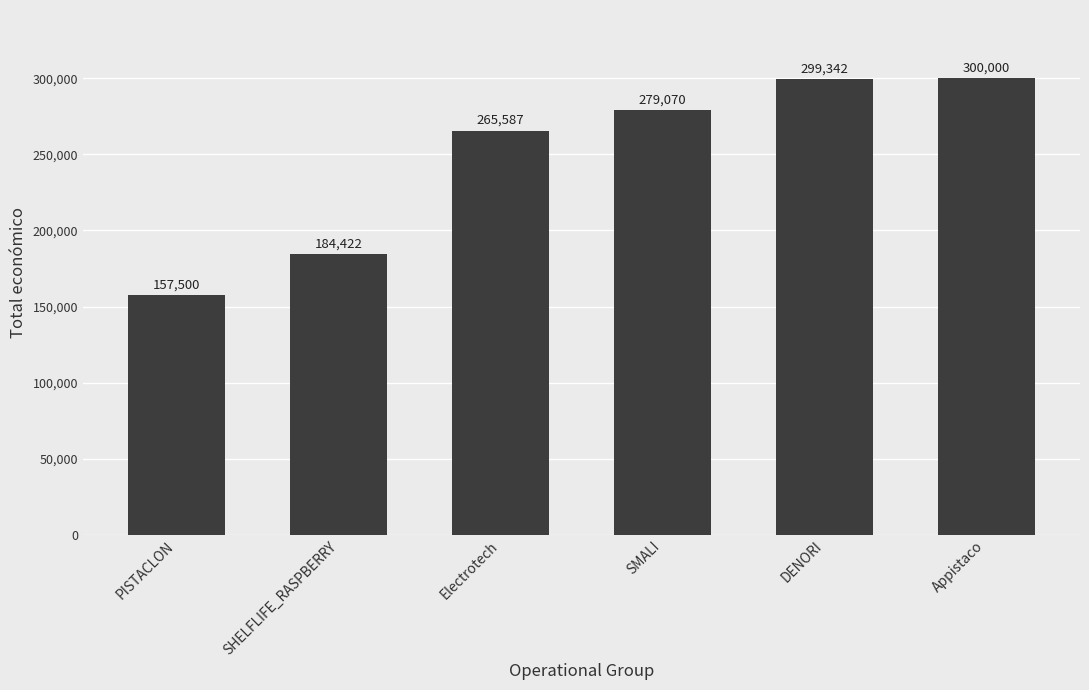

Count the number of categories in the chart.

6